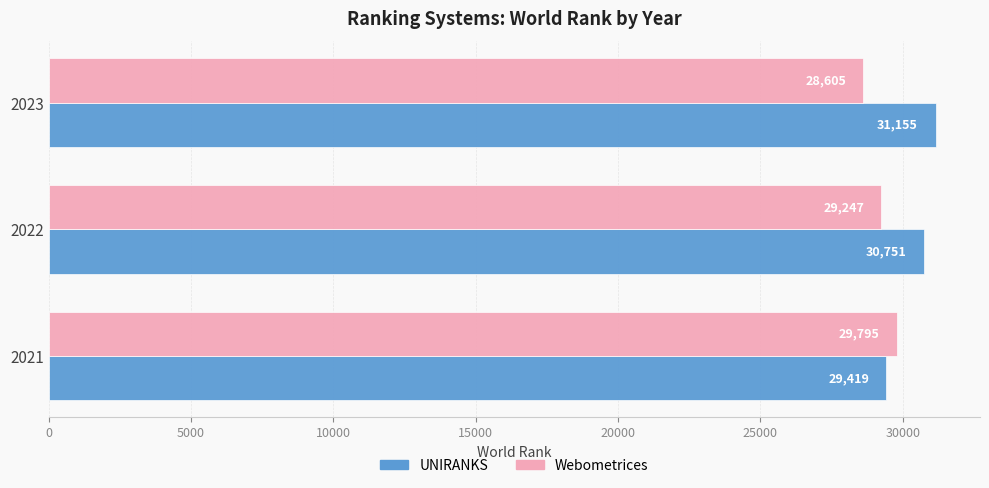

What is the sum of all Webometrices values?

87647